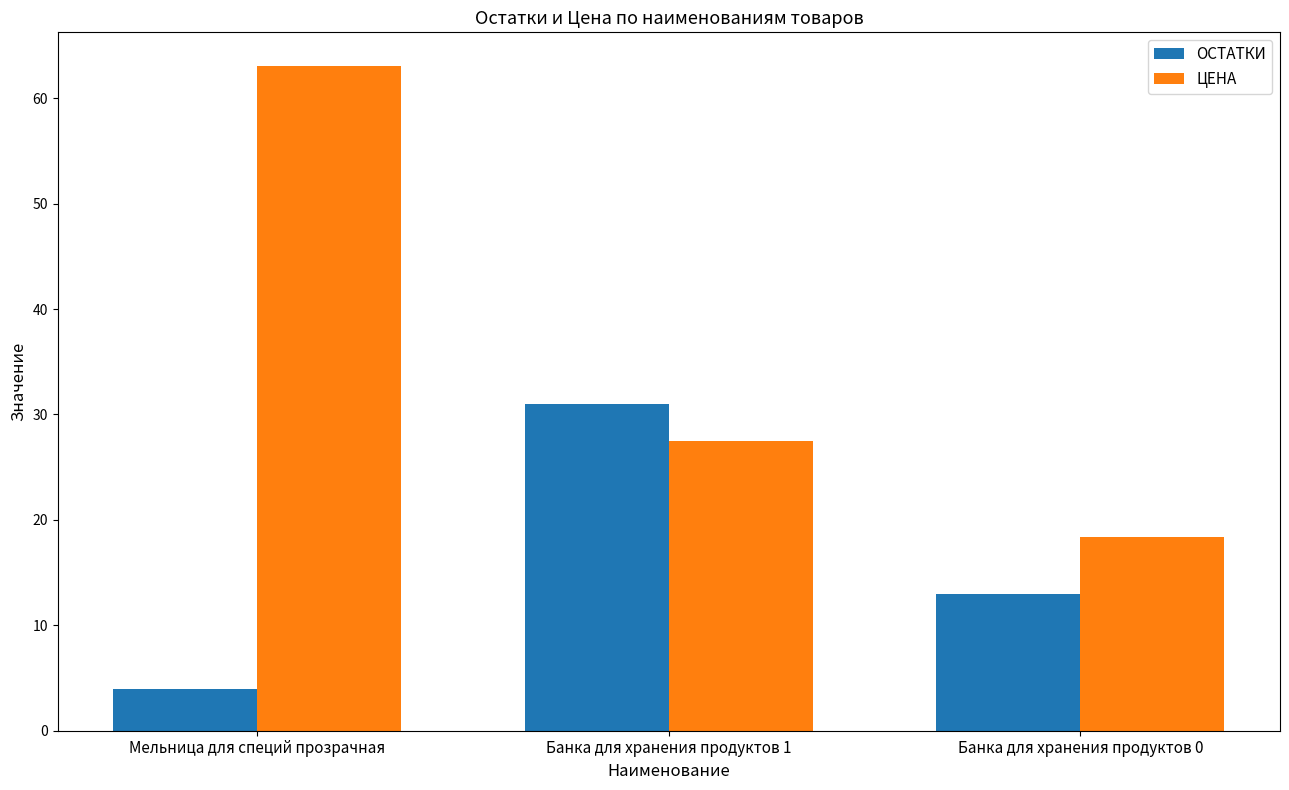

What are all the series names shown in the legend?

ОСТАТКИ, ЦЕНА